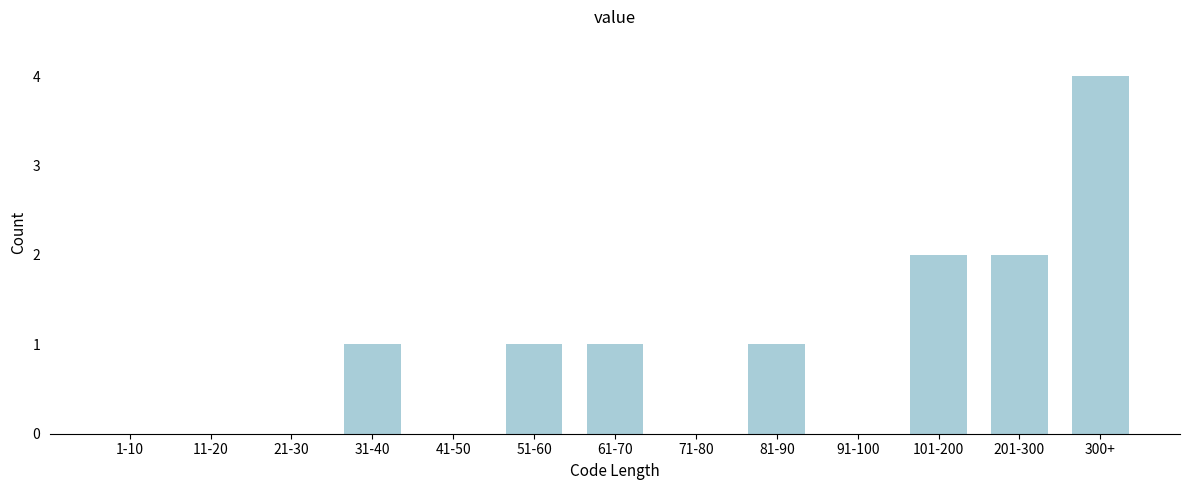

Reading right to left, extract all data points from this chart.

300+=4	201-300=2	101-200=2	91-100=0	81-90=1	71-80=0	61-70=1	51-60=1	41-50=0	31-40=1	21-30=0	11-20=0	1-10=0